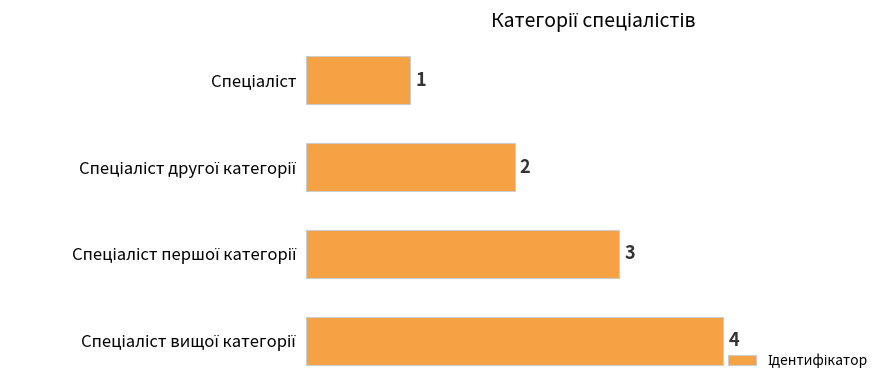

How many values are between 2 and 4?

3